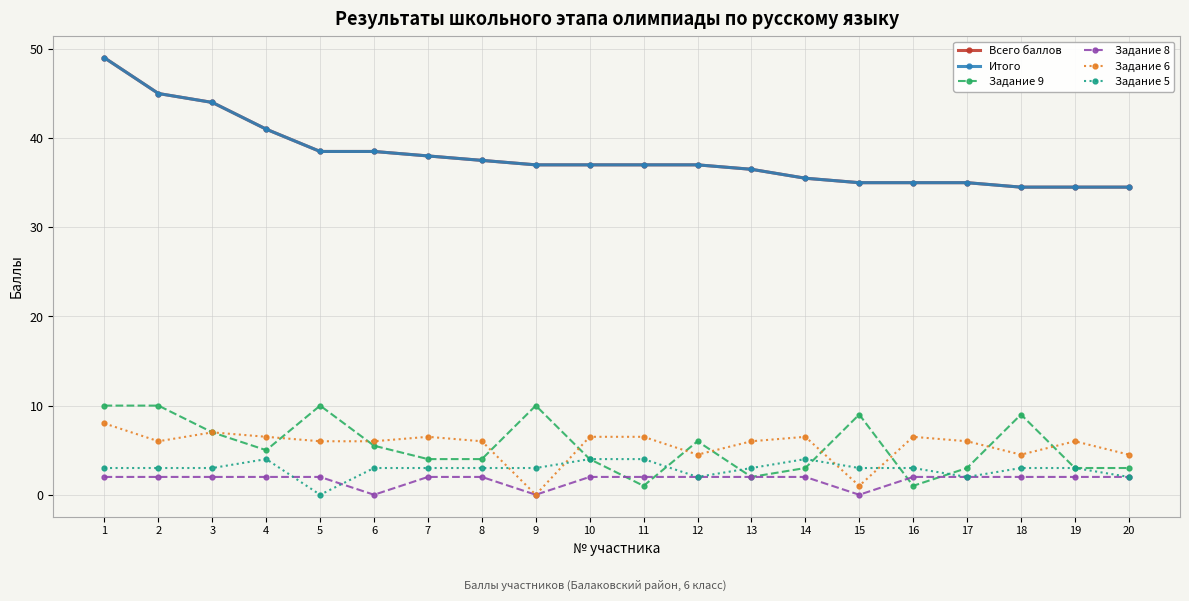

How many interior local peaks does the Задание 9 series have?

5